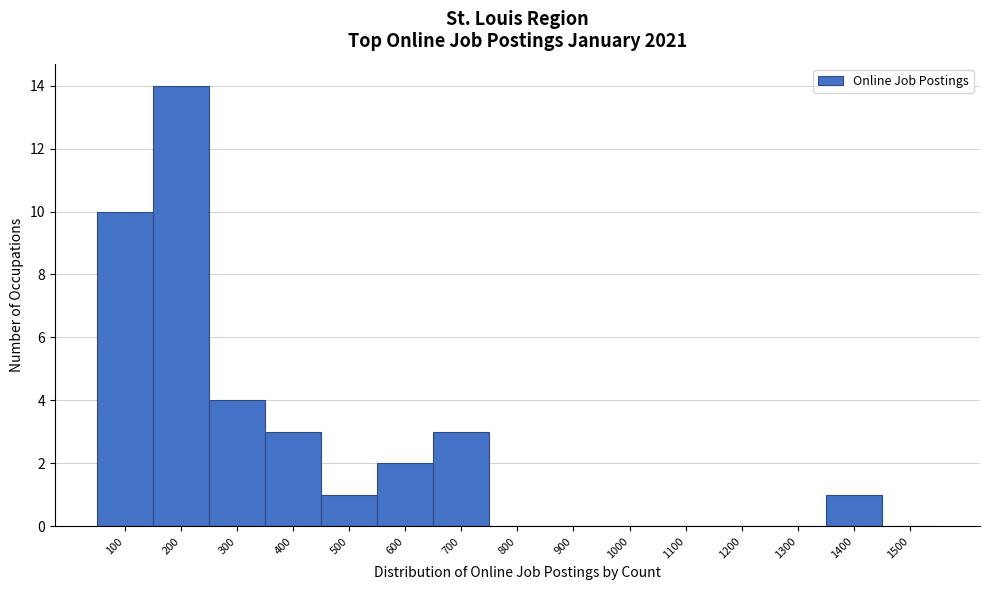

Reading left to right, transcribe all the data shown in this chart.

100=10	200=14	300=4	400=3	500=1	600=2	700=3	800=0	900=0	1000=0	1100=0	1200=0	1300=0	1400=1	1500=0